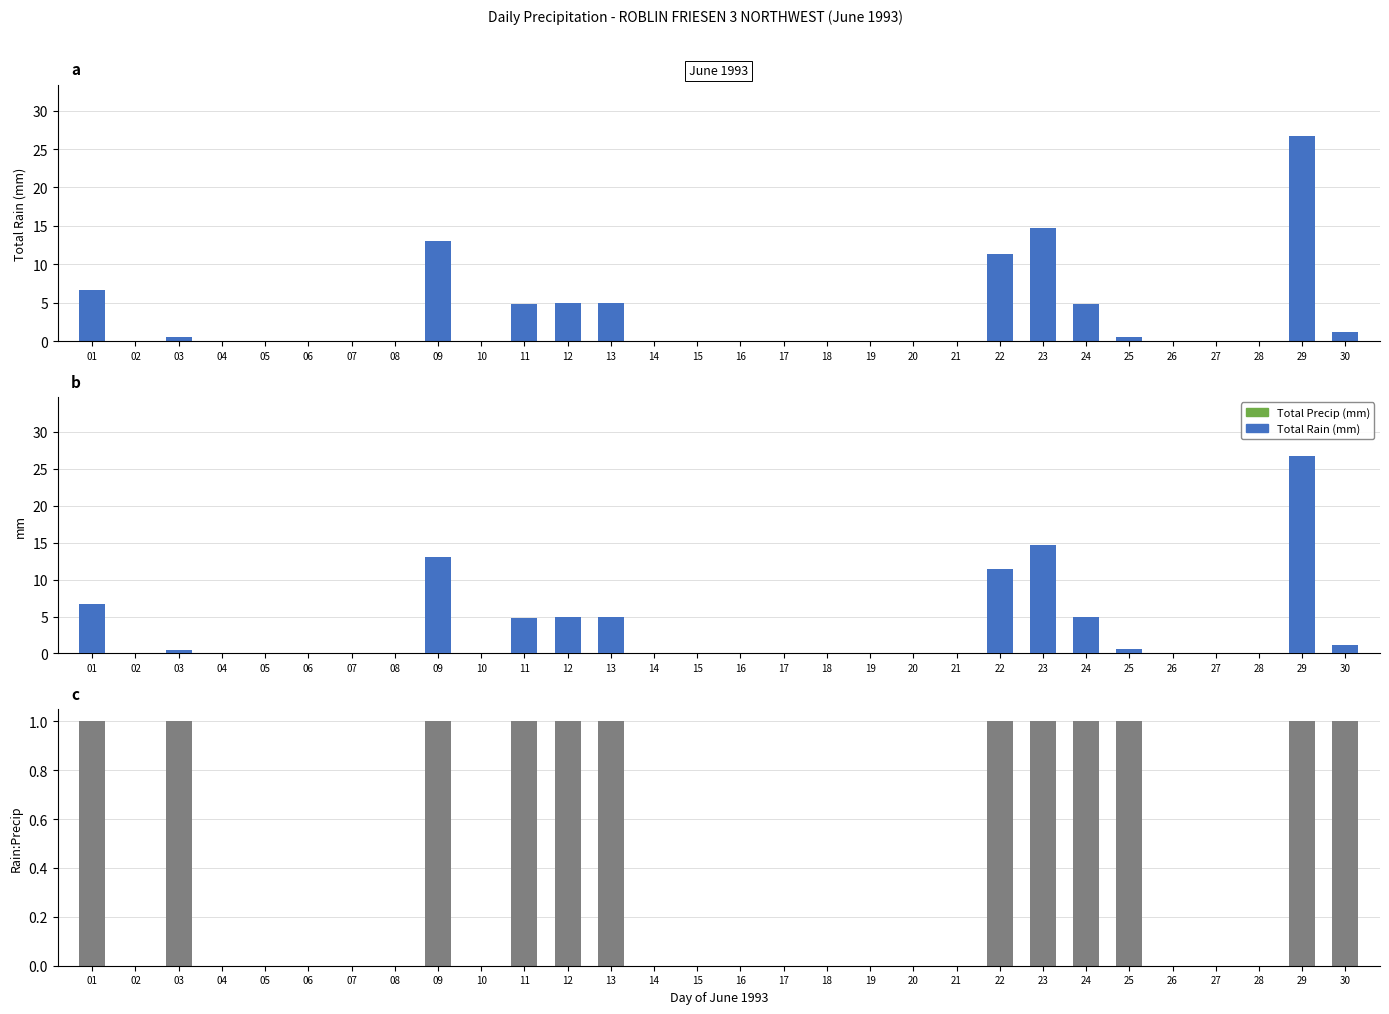

At 25, list the series in order from smallest to largest.

Total Rain (mm), Total Precip (mm), Rain:Precip ratio